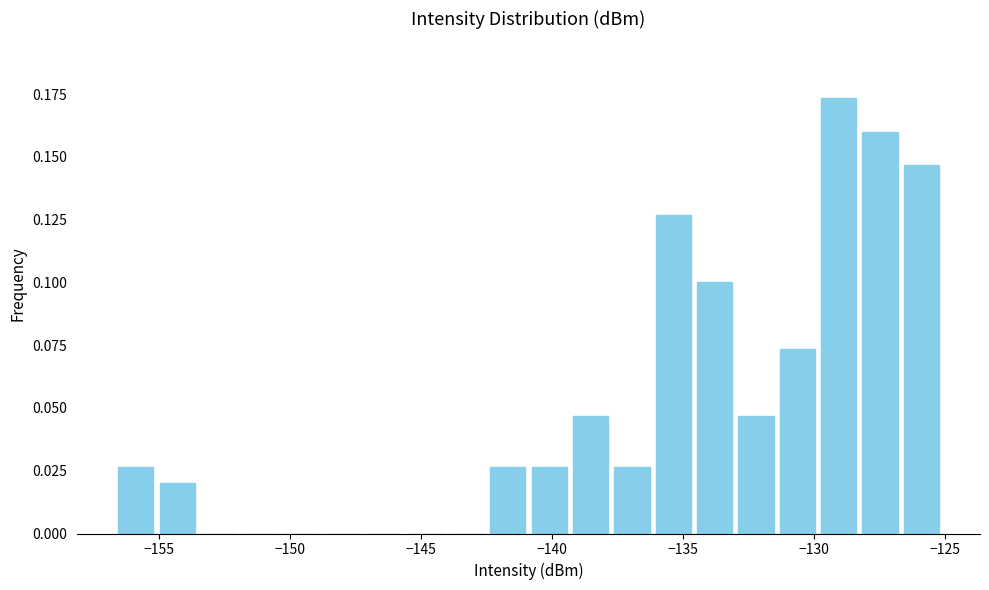

Around what value on the x-axis is the tallest bar? Give the approximate position of its centre, as read against the axis.

-129.0